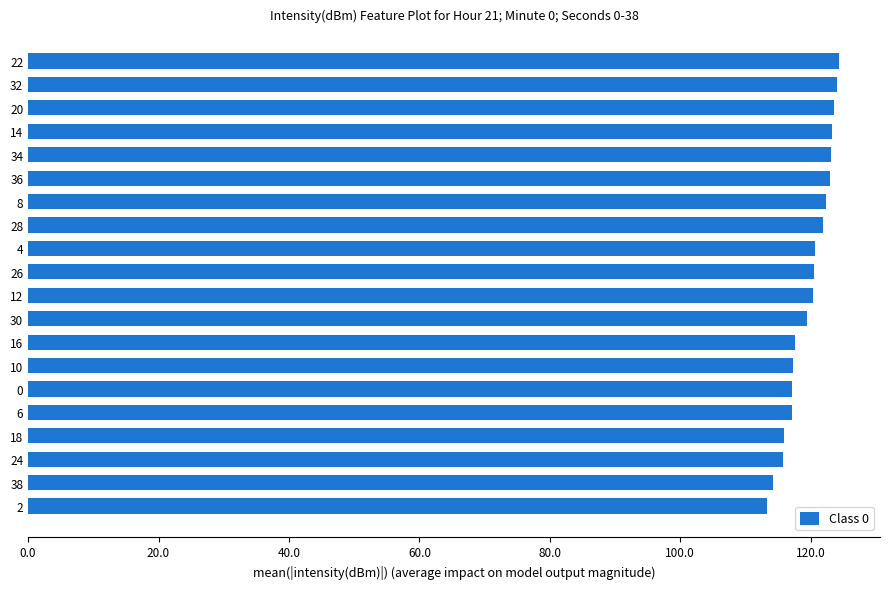

What is the difference between the maximum and second lowest values?

10.1